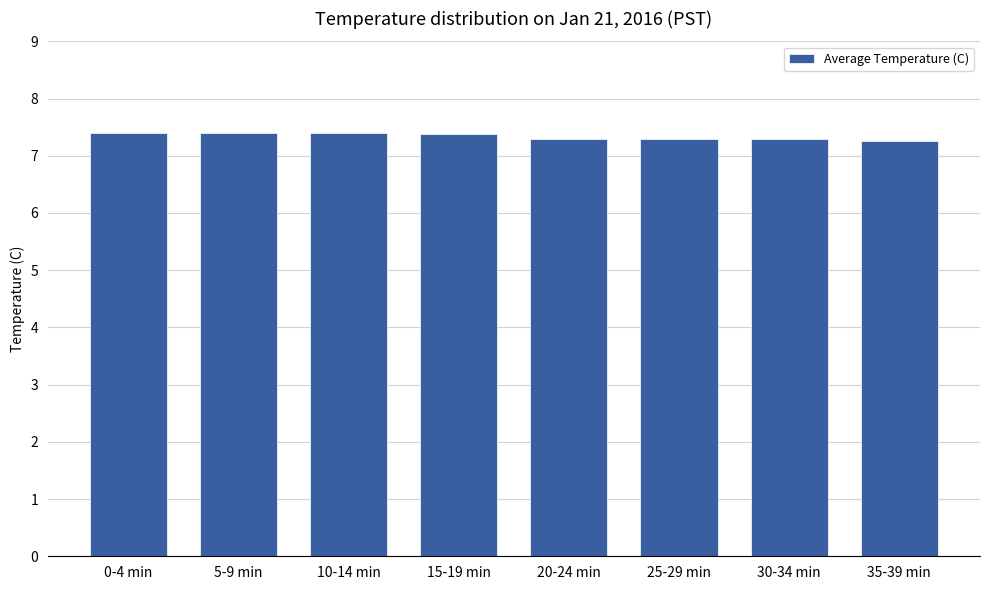

What is the change in value from 5-9 min to 30-34 min?

-0.1